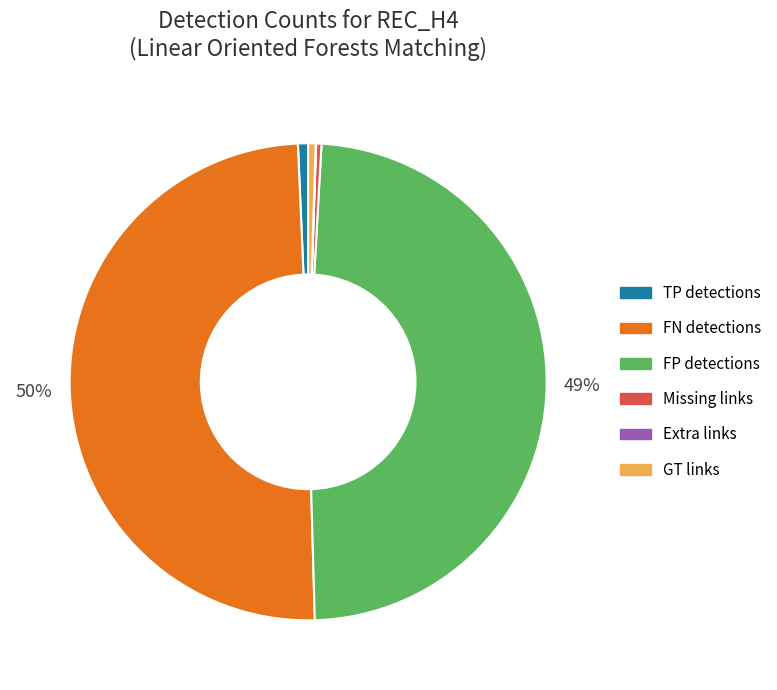

Which slice is the largest?

FN detections